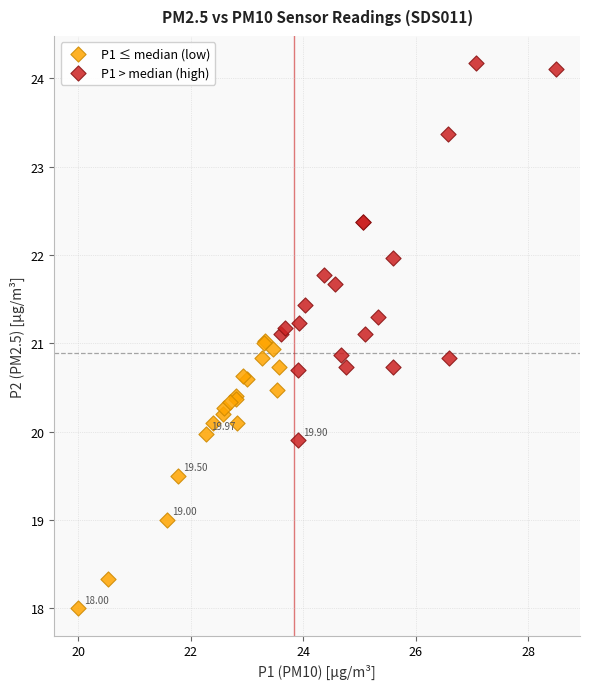

Which series has the widest spread of Y values?

P1 > median (high)